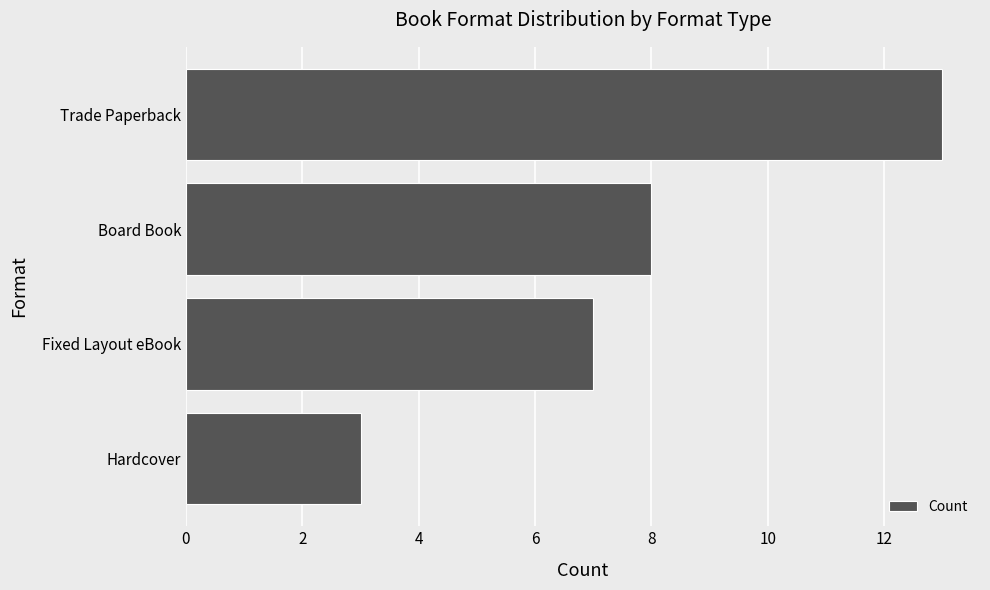

What is the change in value from Hardcover to Fixed Layout eBook?

+4